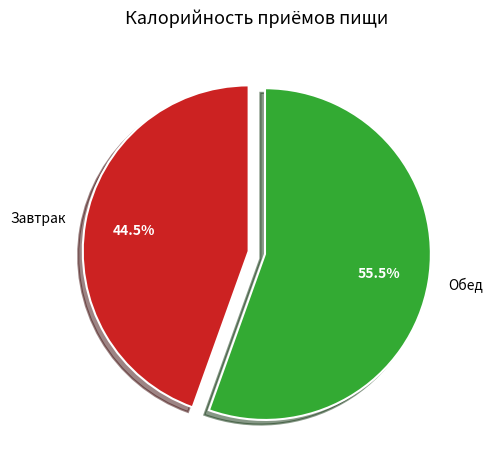

Which category has the biggest portion of the pie?

Обед